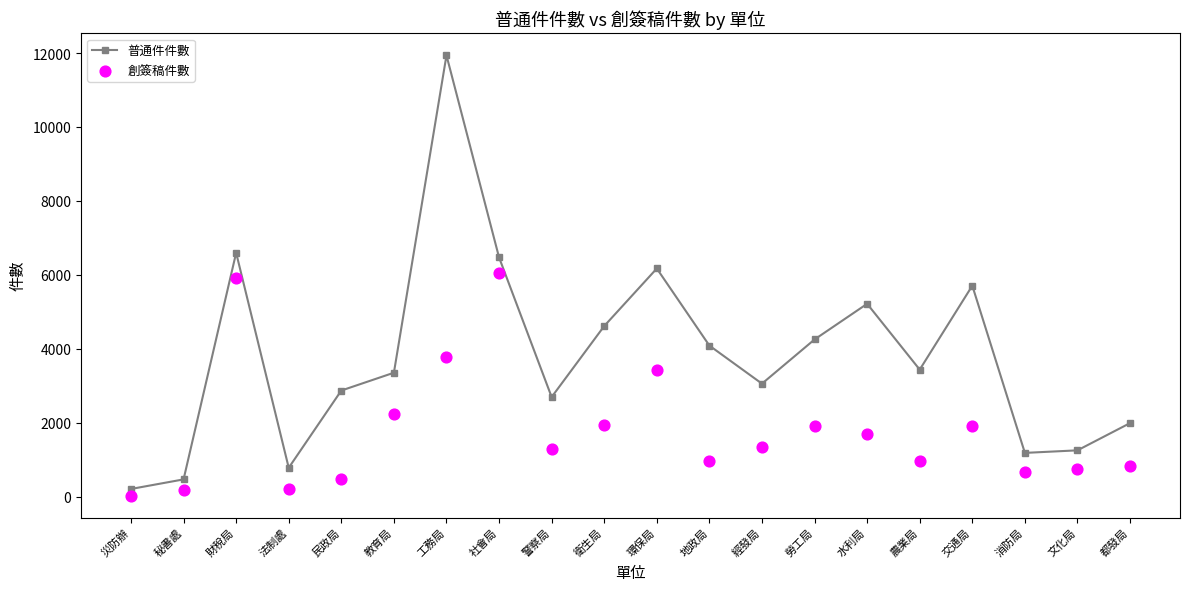

What are all the series names shown in the legend?

普通件件數, 創簽稿件數